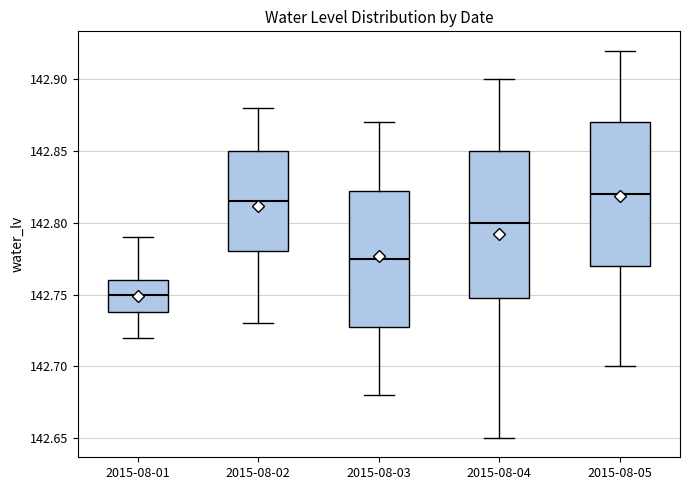

Reading left to right, transcribe this box plot: for each box, give where its median line is, the range the box spans, and where its two whiskers end, as read against the y-axis. The values are not printed on the chart, so give them approximately, as read against the axis.

2015-08-01: median 142.750, box 142.740 to 142.760, whiskers 142.720 to 142.790
2015-08-02: median 142.815, box 142.780 to 142.850, whiskers 142.730 to 142.880
2015-08-03: median 142.775, box 142.730 to 142.825, whiskers 142.680 to 142.870
2015-08-04: median 142.800, box 142.750 to 142.850, whiskers 142.650 to 142.900
2015-08-05: median 142.820, box 142.770 to 142.870, whiskers 142.700 to 142.920